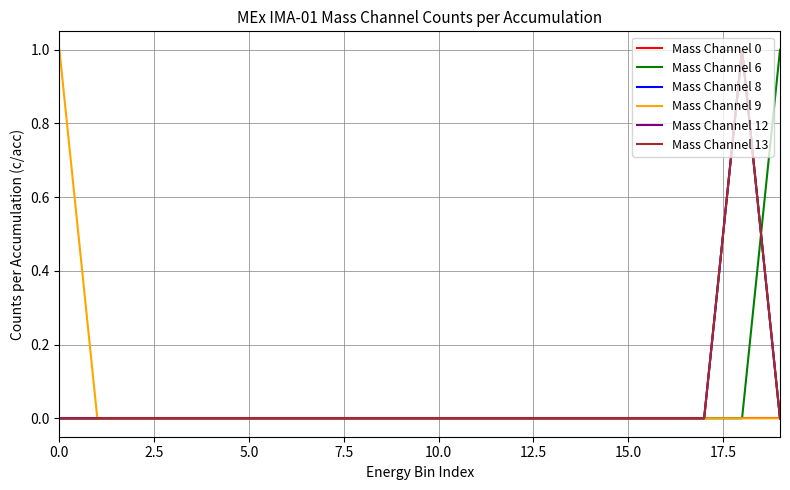

How many lines are shown in the chart?

6